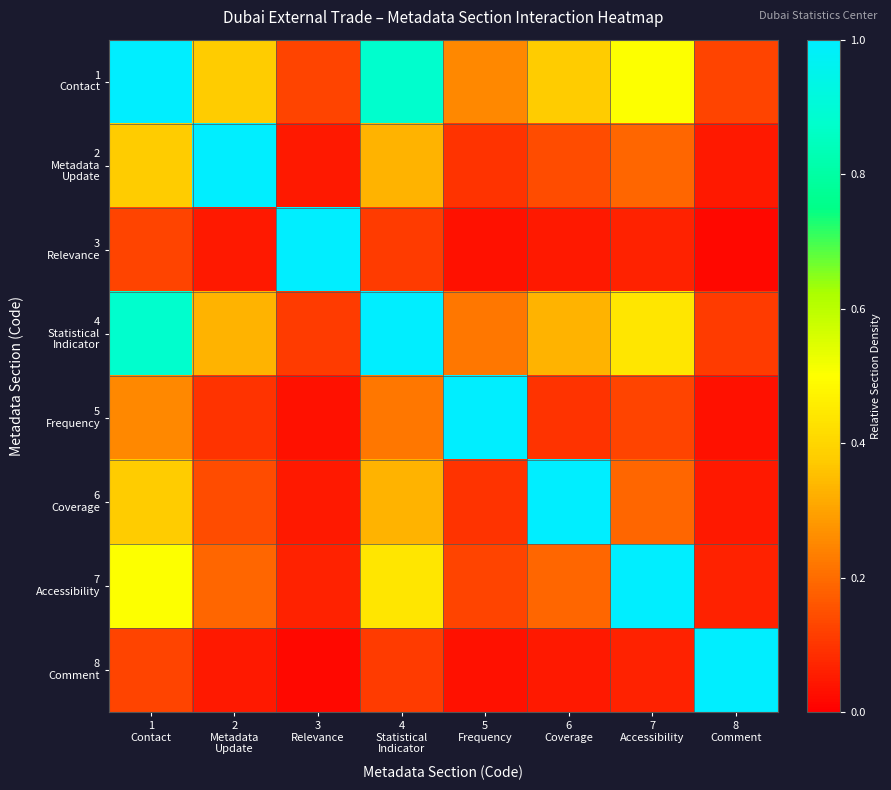

Which series has the largest total across all categories?

1 Contact